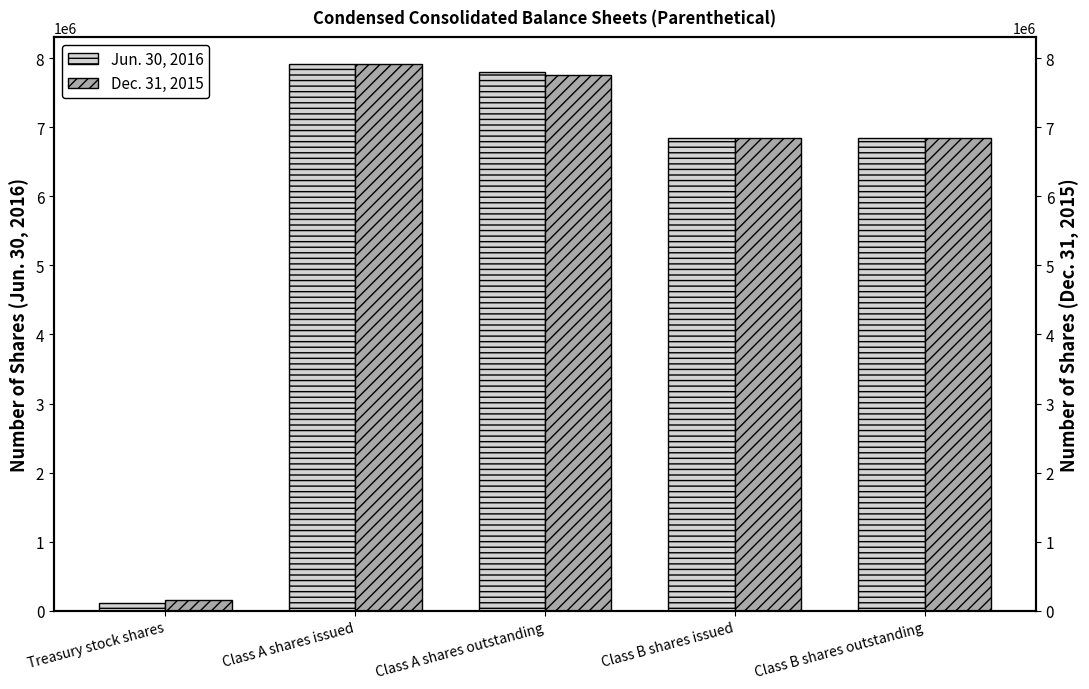

What is the difference between the Dec. 31, 2015 values at Class B shares issued and Class A shares issued?

1068419